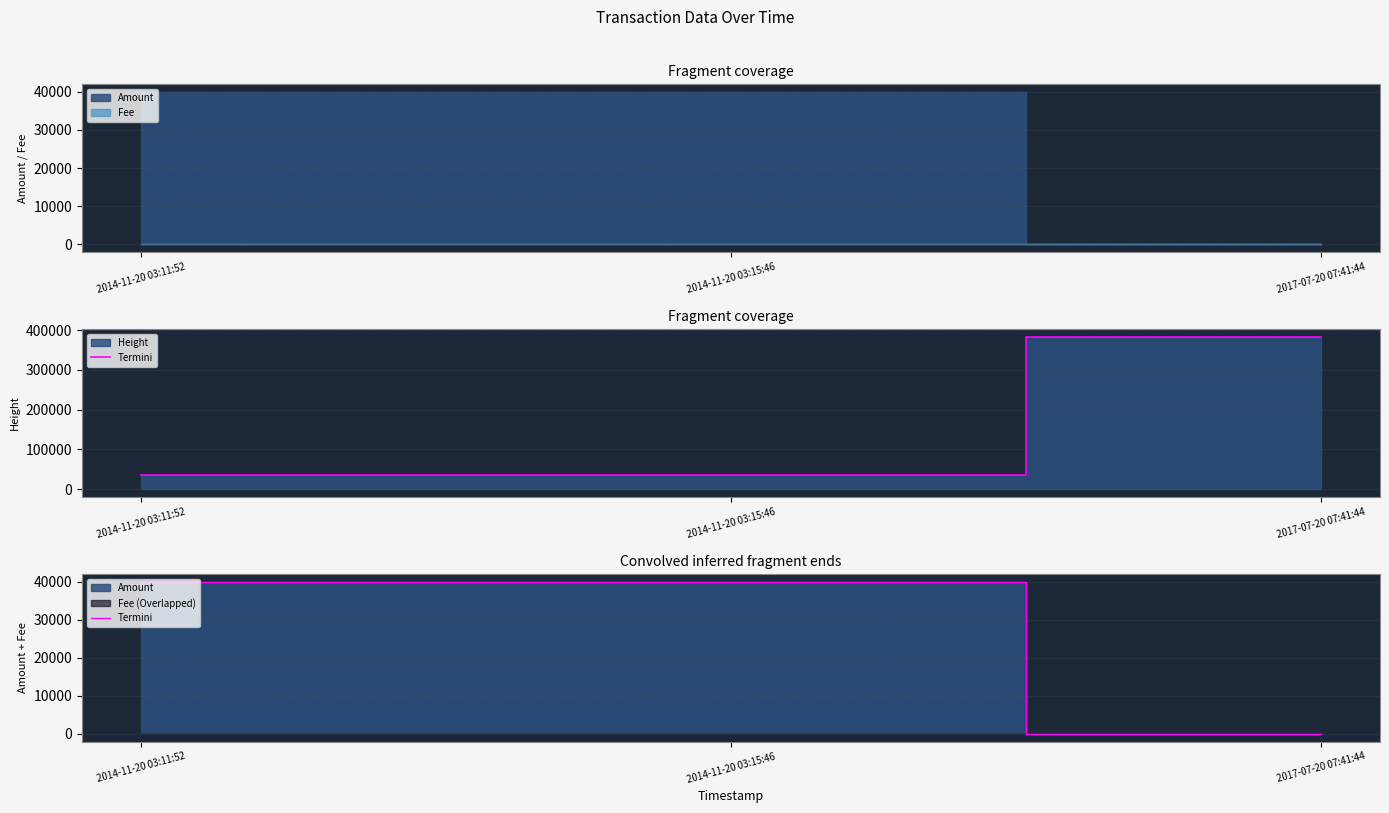

Rank the categories by value from lowest to highest.

2017-07-20 07:41:44, 2014-11-20 03:15:46, 2014-11-20 03:11:52